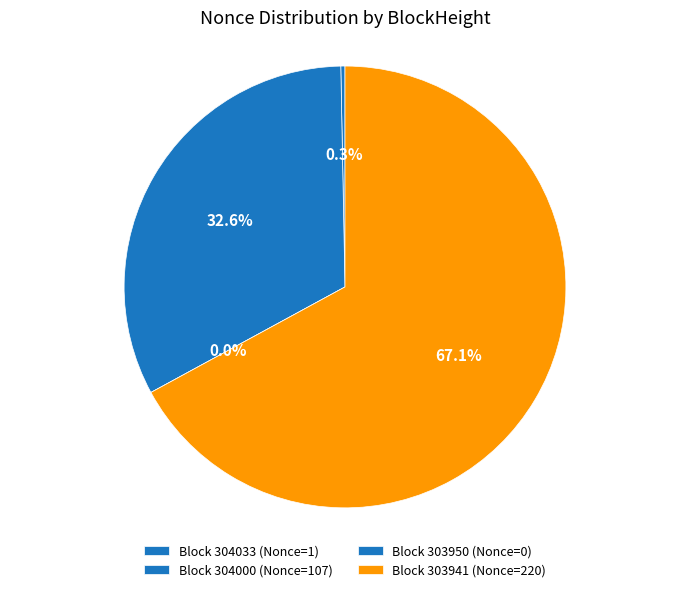

Does 303941 account for over 50% of the chart?

Yes